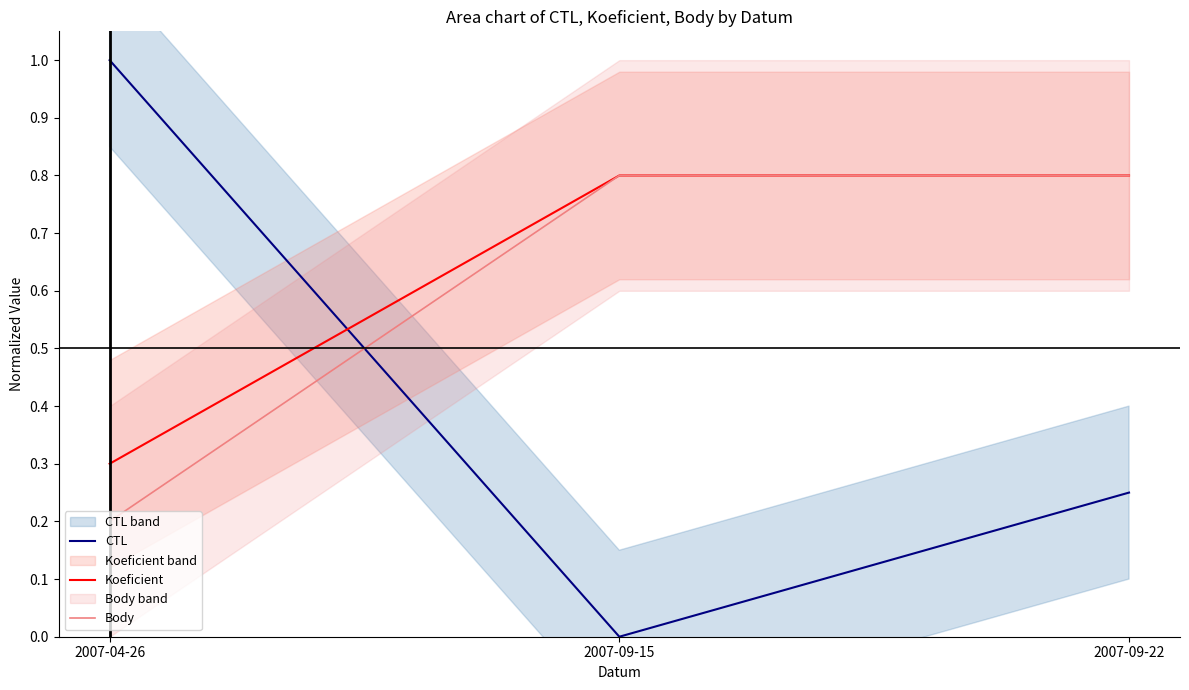

Count the number of categories in the chart.

3